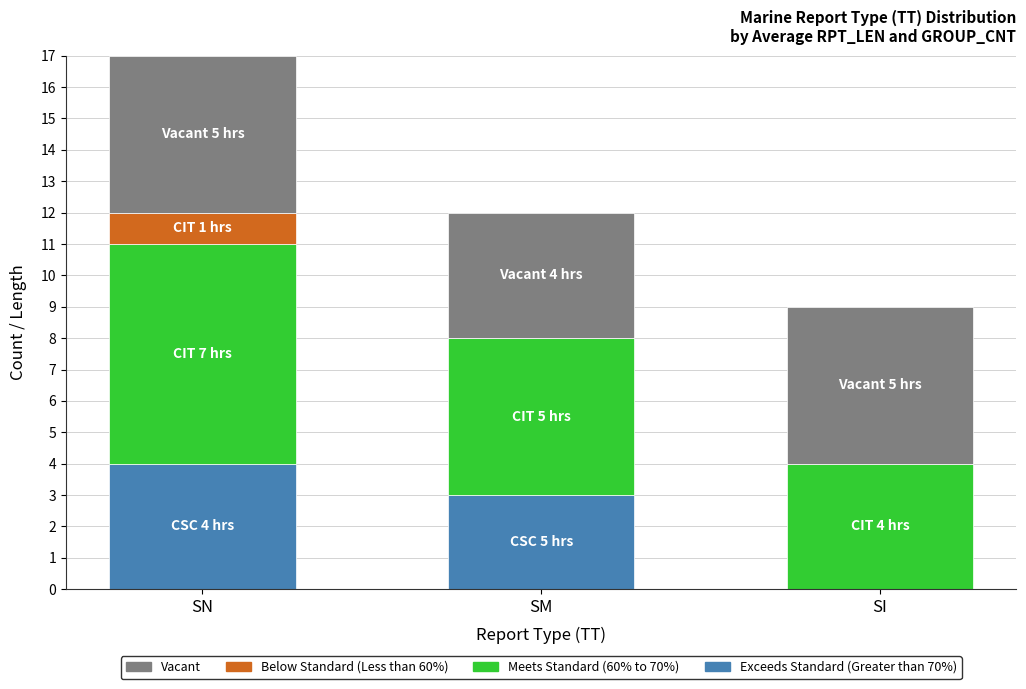

At which label does Exceeds Standard (Greater than 70%) reach its peak?

SN